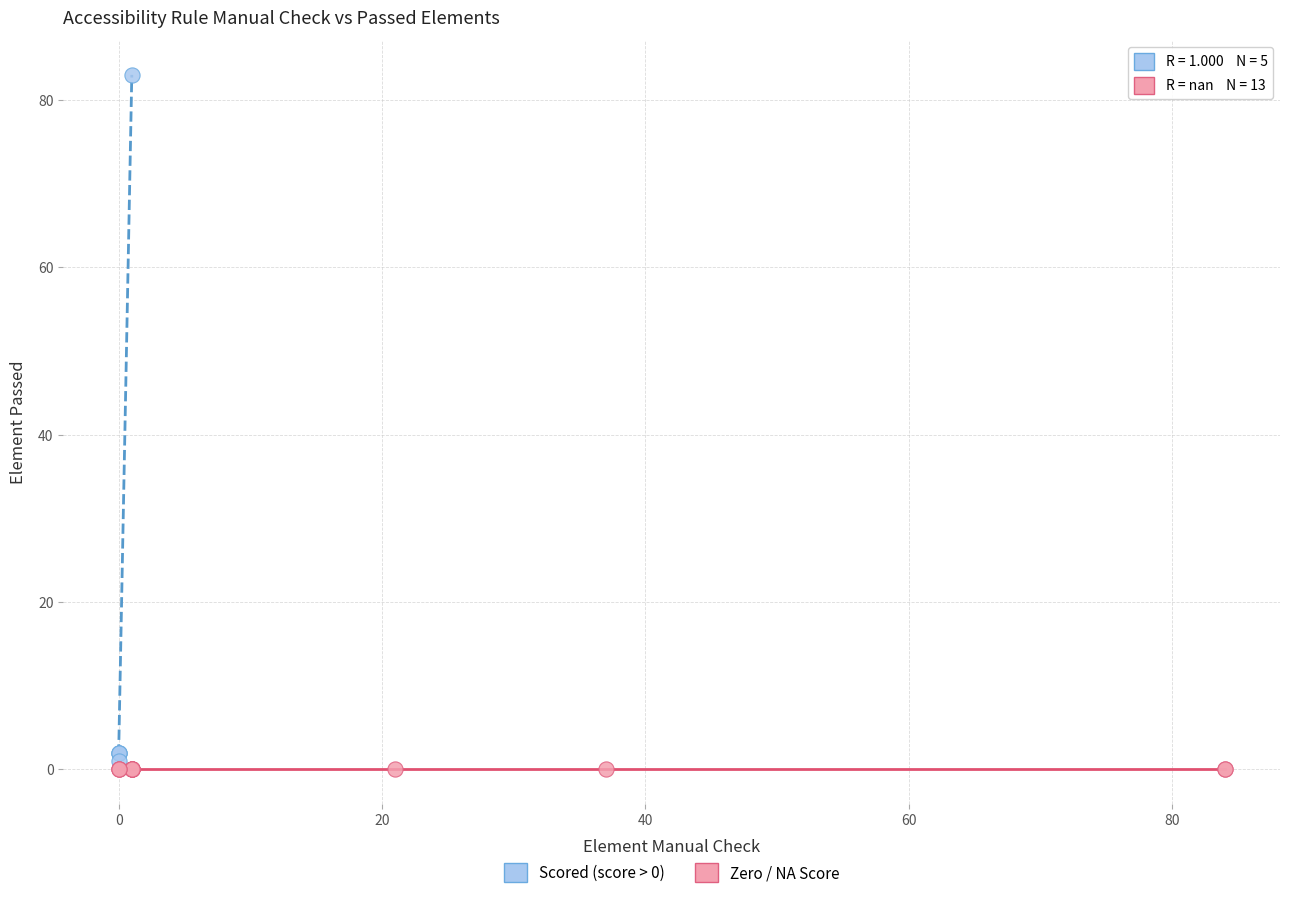

Which series reaches the maximum Y coordinate?

Scored (score > 0)